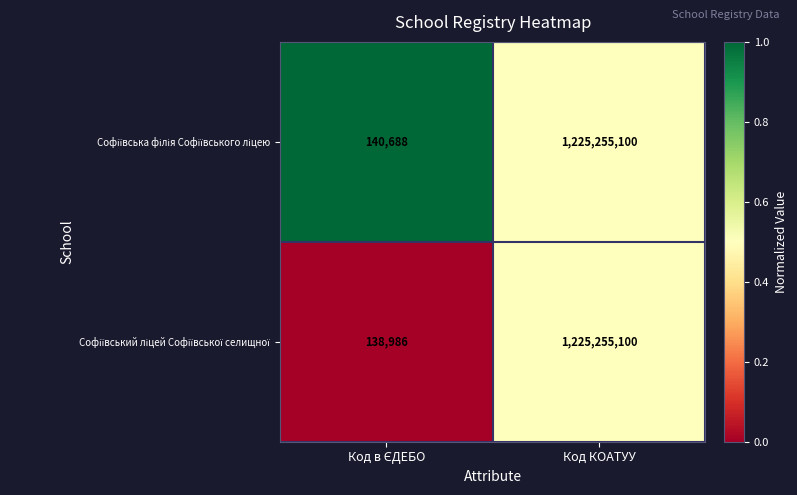

At which category does the chart reach its peak across all series?

Код КОАТУУ